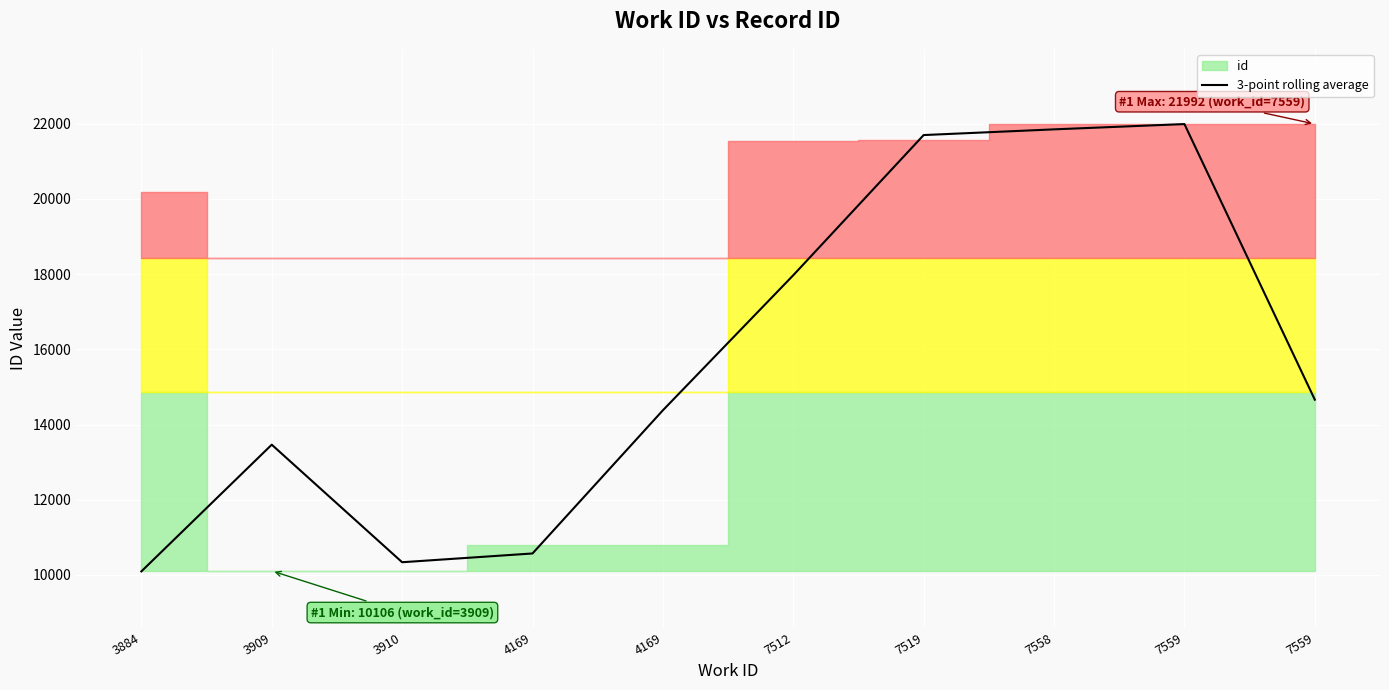

What is the sum of all values?

157014.7